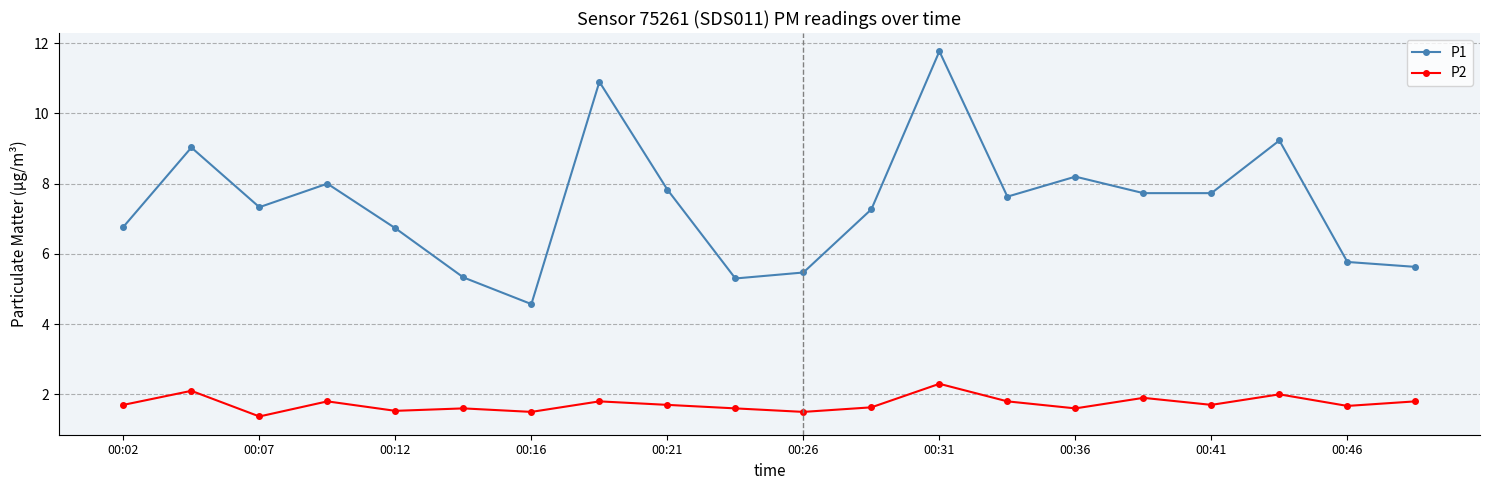

What is the maximum value for P2?

2.3